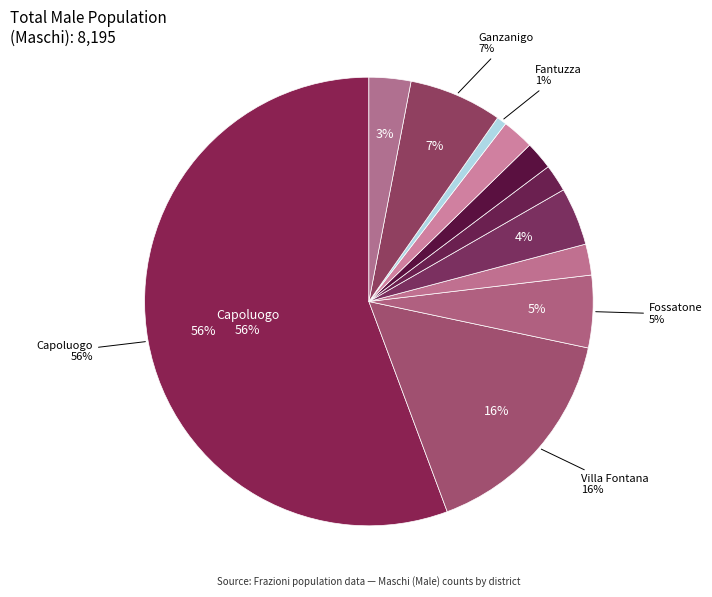

To the nearest percent, what is the average slice percentage?

9%